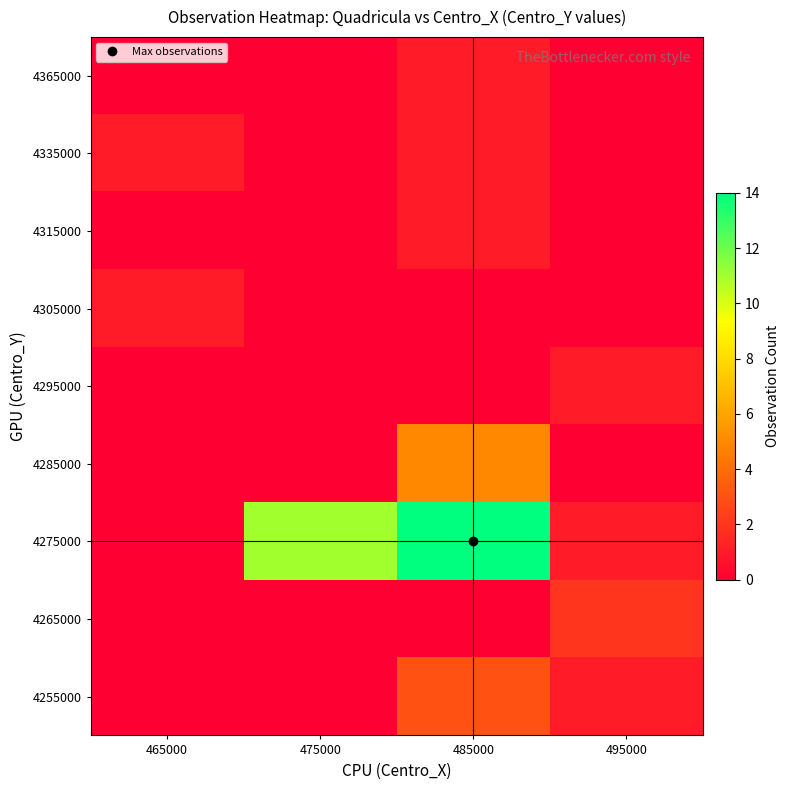

How many distinct data groups are displayed?

9